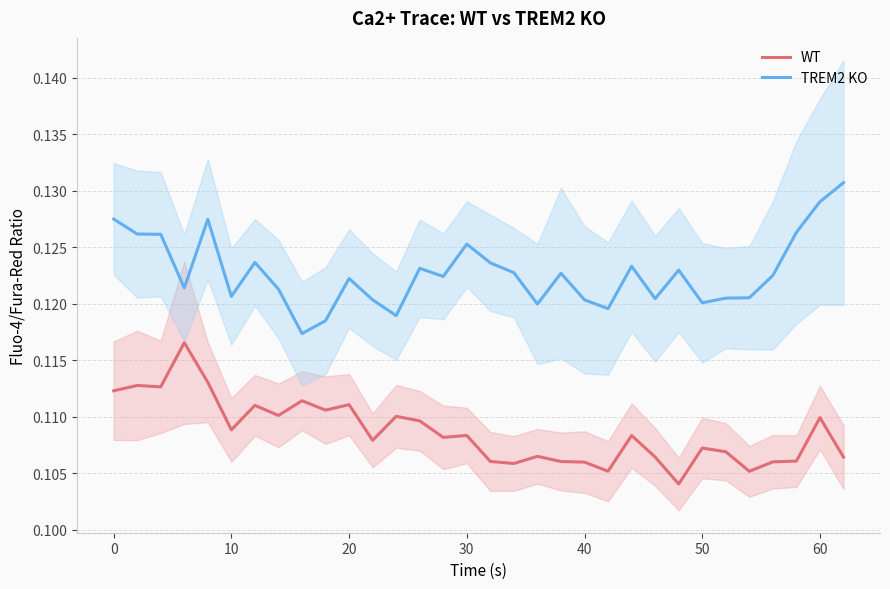

True or false: WT and TREM2 KO cross at least once.

False